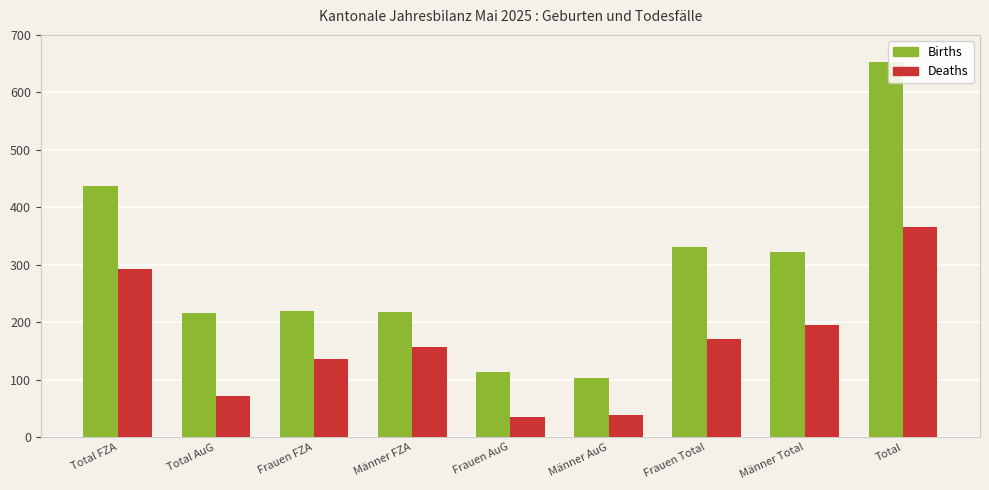

Is the value of Deaths at Männer Total greater than the value of Births at Frauen Total?

No